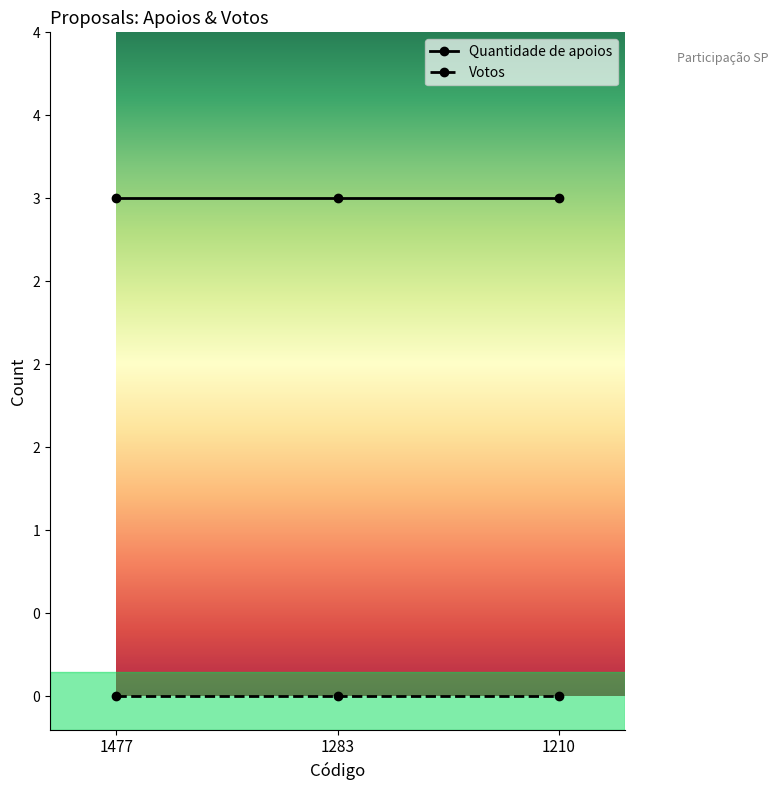

What are all the series names shown in the legend?

Quantidade de apoios, Votos